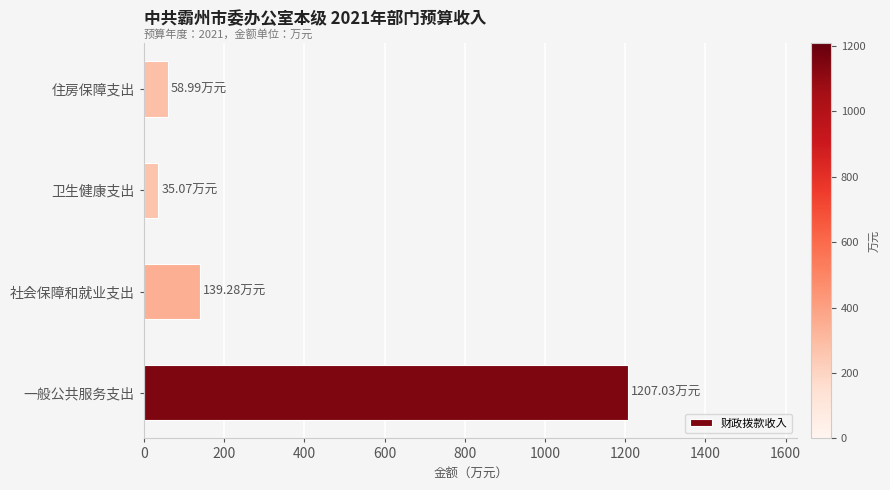

How many categories are shown in the chart?

4